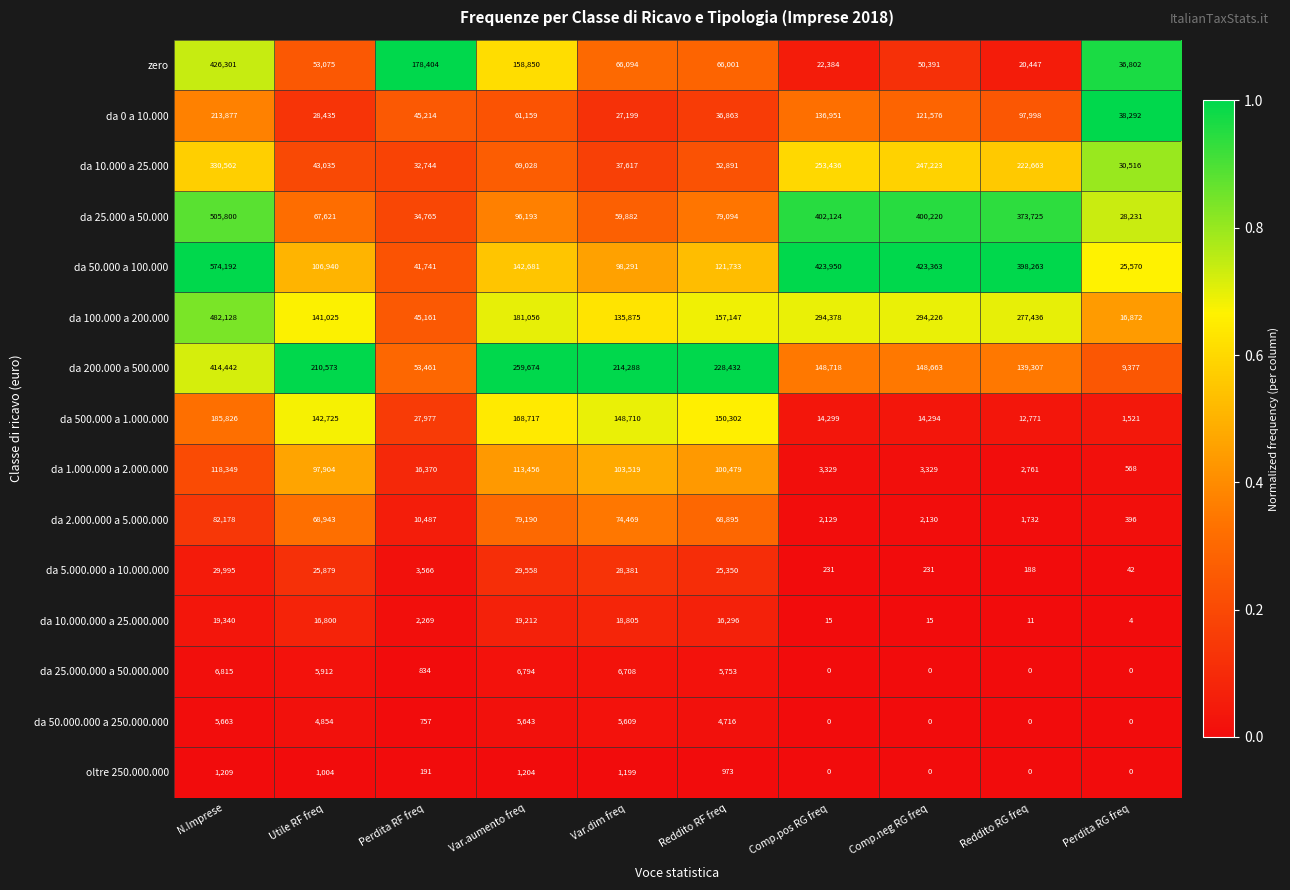

How many values in the da 10.000 a 25.000 series are below 69028?

5